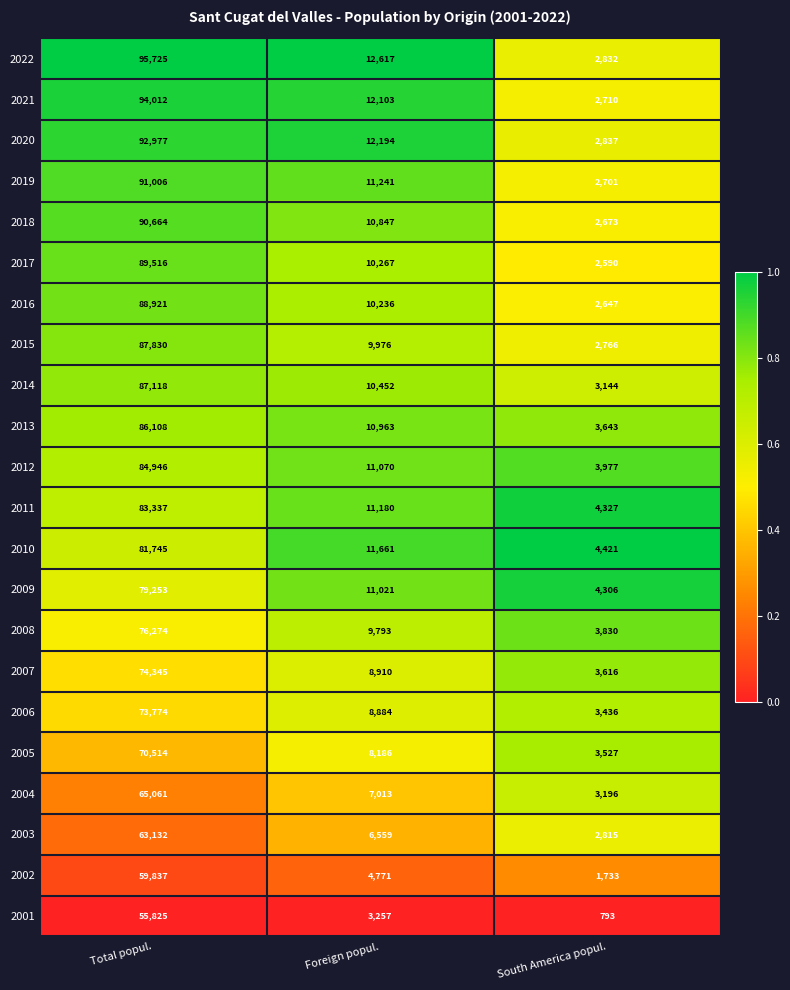

The value of 2001 at Total popul. is 55825. True or false?

True